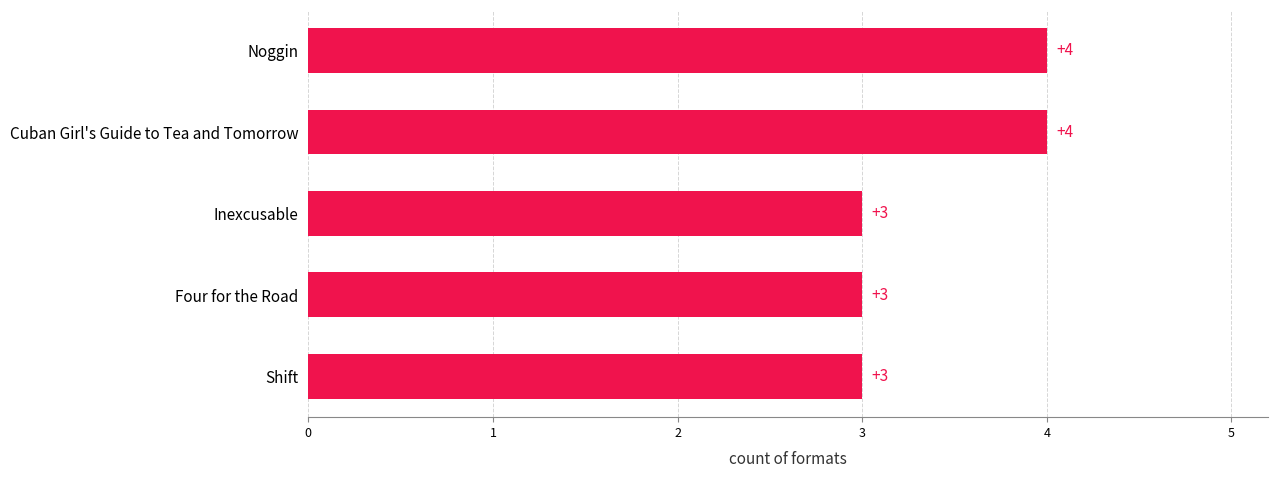

Reading bottom to top, extract all data points from this chart.

Shift=3	Four for the Road=3	Inexcusable=3	Cuban Girl's Guide to Tea and Tomorrow=4	Noggin=4